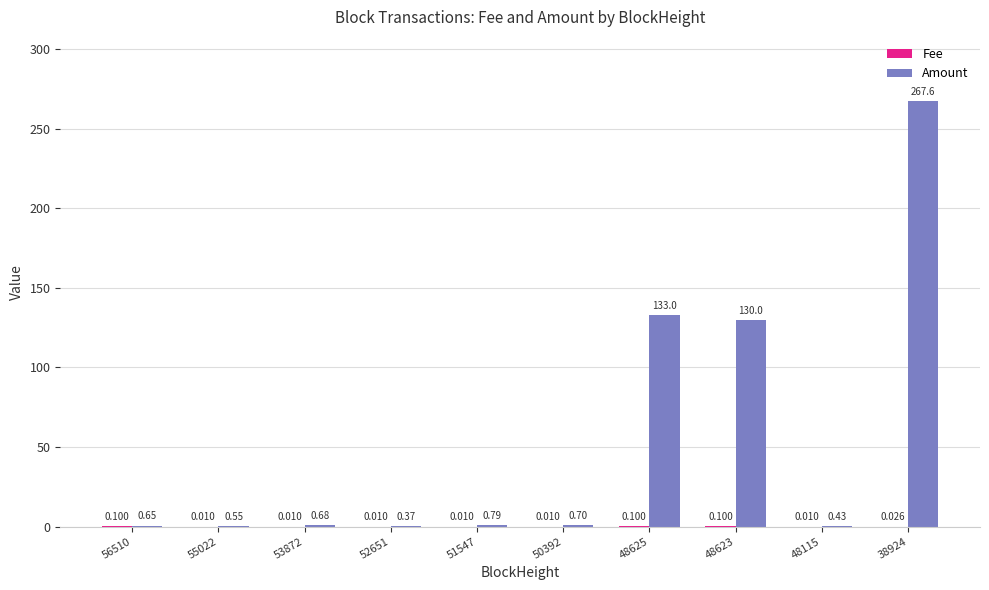

Between 52651 and 48115, which series saw the biggest shift?

Amount